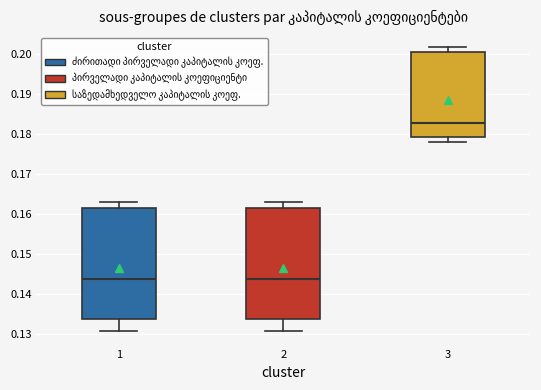

Where does the upper whisker of the box at x = 1 end on the y-axis? The values are not printed on the chart, so give them approximately, as read against the axis.

0.163